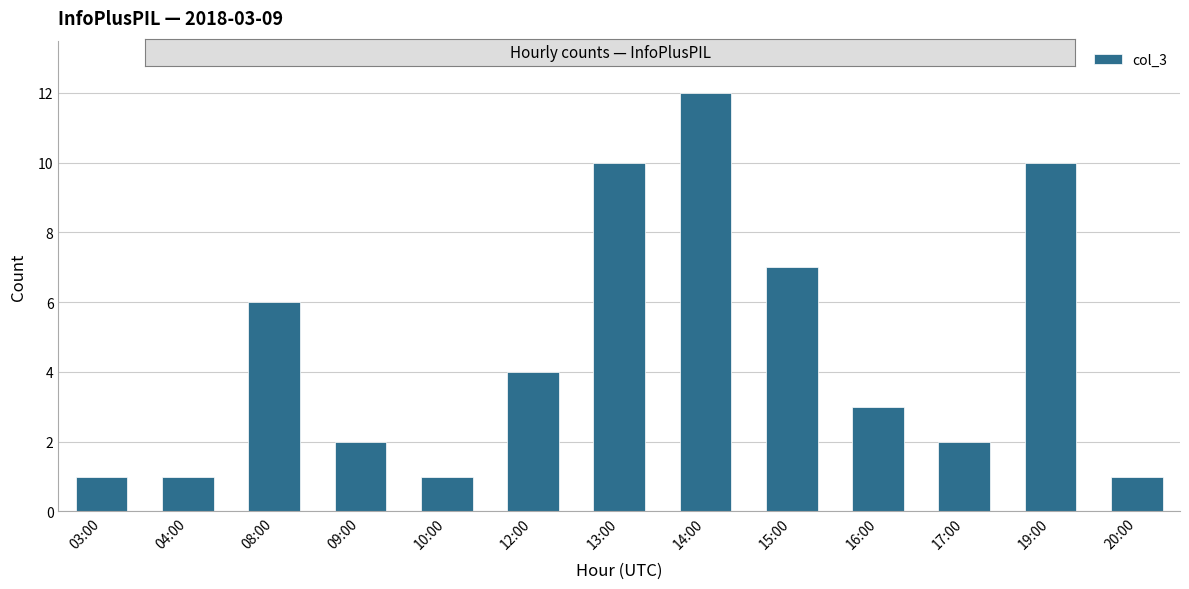

Where does the data first go above 3?

08:00